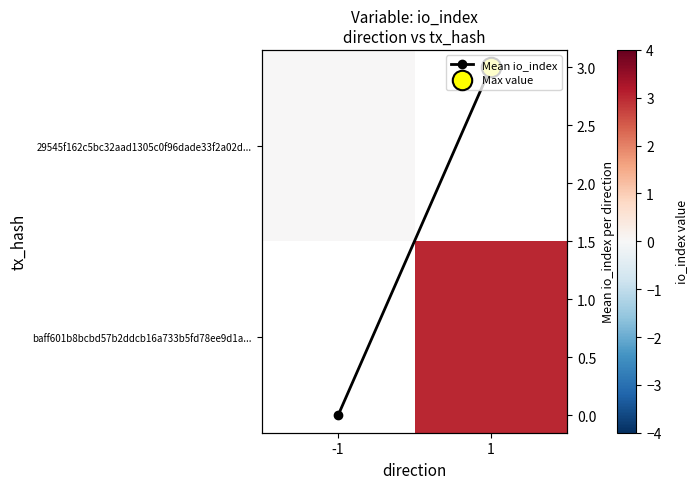

Is the value of 29545f162c5bc32aad1305c0f96dade33f2a02d... at 1 greater than the value of baff601b8bcbd57b2ddcb16a733b5fd78ee9d1a... at -1?

No